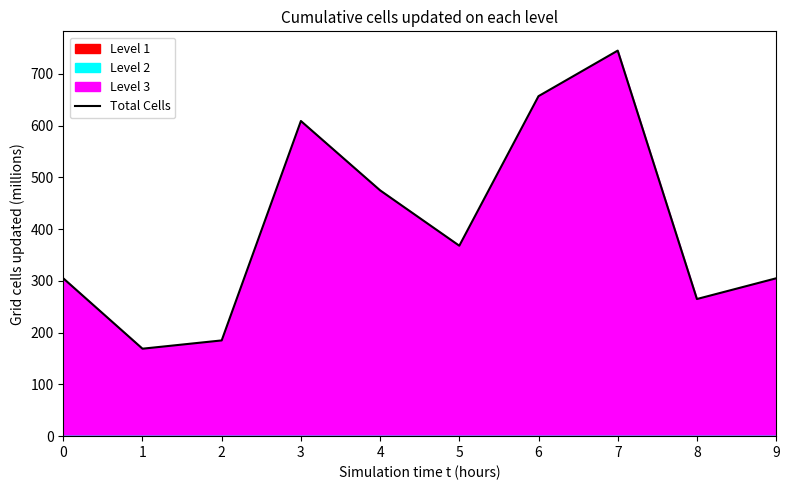

What is the minimum value shown in the chart?

169